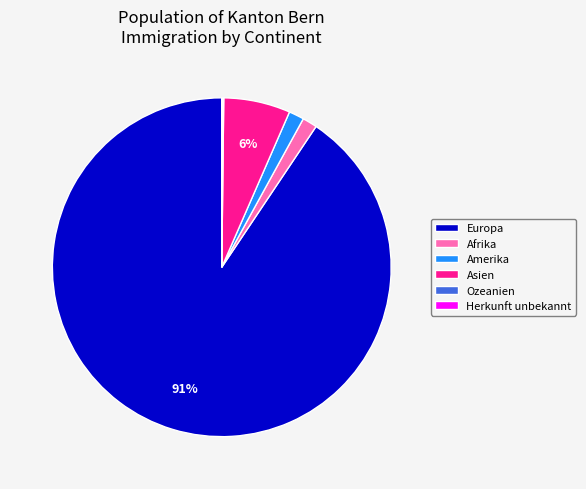

Does Europa represent more than half of the total?

Yes